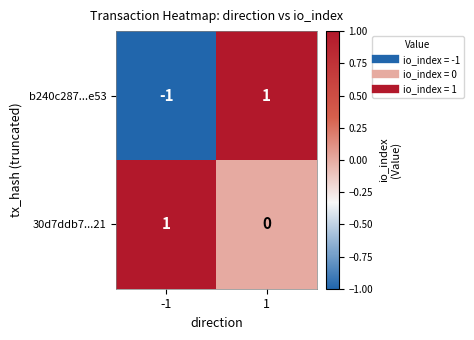

Rank the series by their average value, from lowest to highest.

b240c287...e53, 30d7ddb7...21